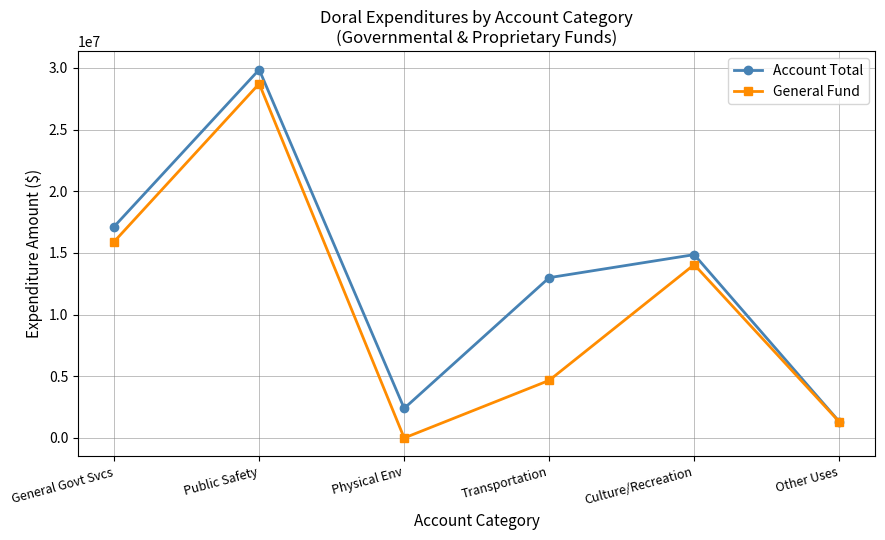

What is the difference between the highest and lowest values at Transportation?

8326649